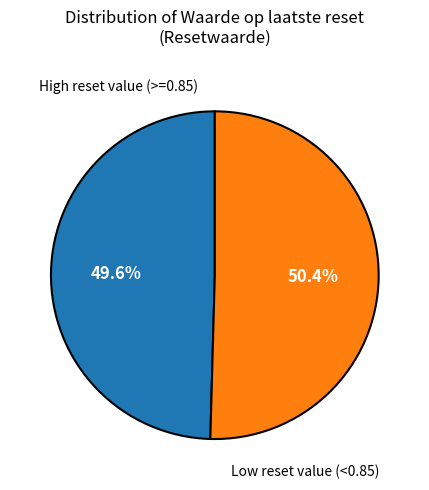

Is the sum of High reset value (>=0.85) and Low reset value (<0.85) greater than half?

Yes